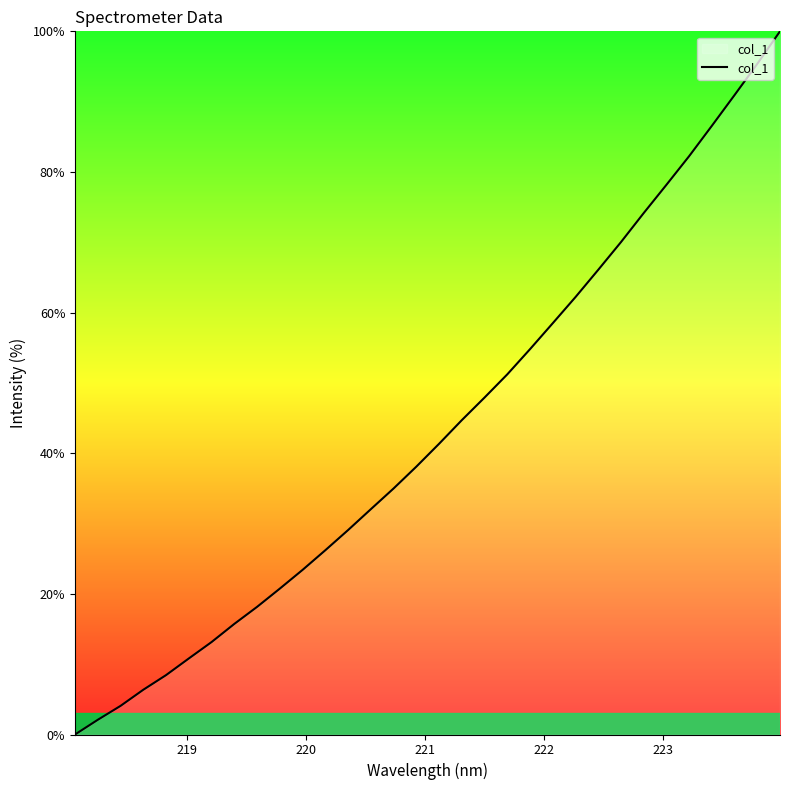

What is the difference between the maximum and minimum values?

100.0